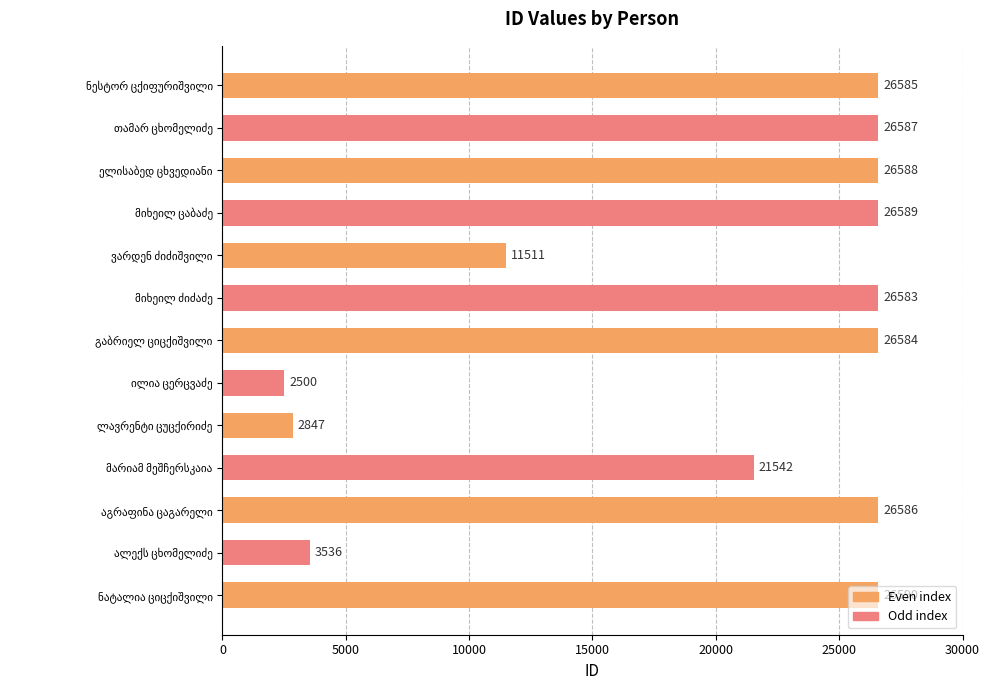

What is the difference between the maximum and second lowest values?

23743